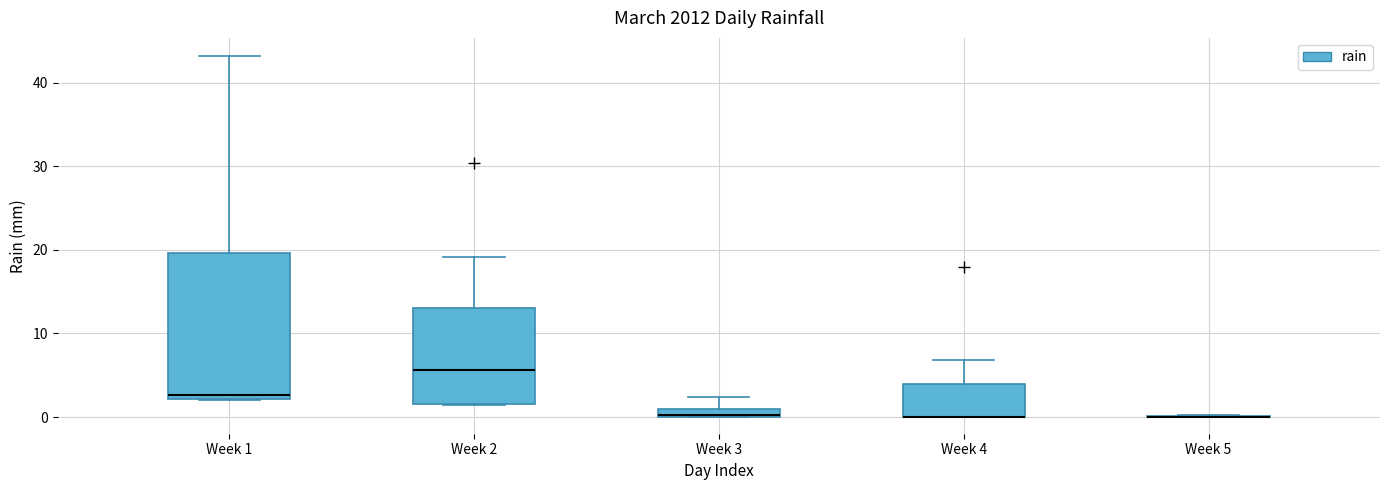

Where does the upper whisker of the box for Week 2 end on the y-axis? The values are not printed on the chart, so give them approximately, as read against the axis.

19